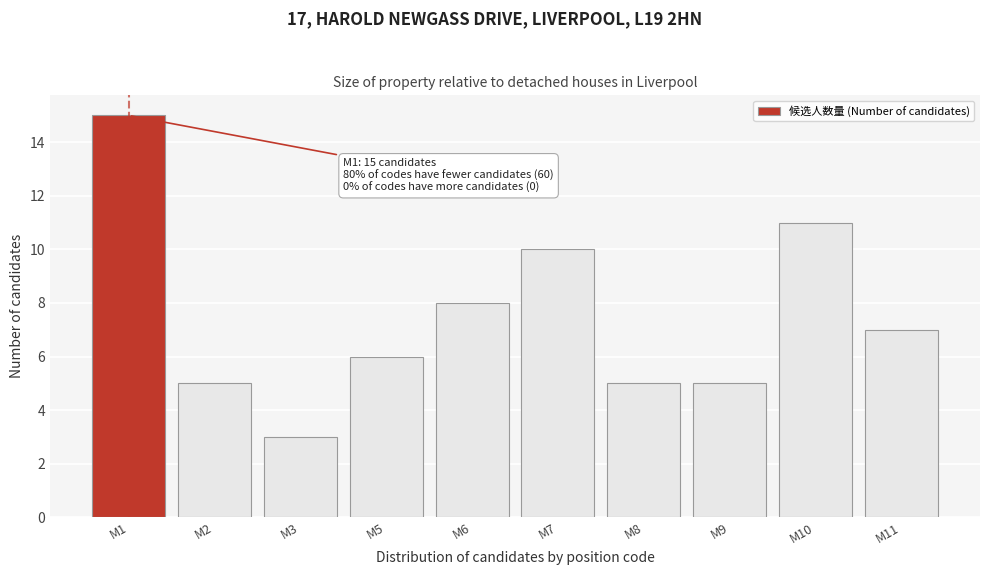

Reading right to left, transcribe all the data shown in this chart.

7	11	5	5	10	8	6	3	5	15